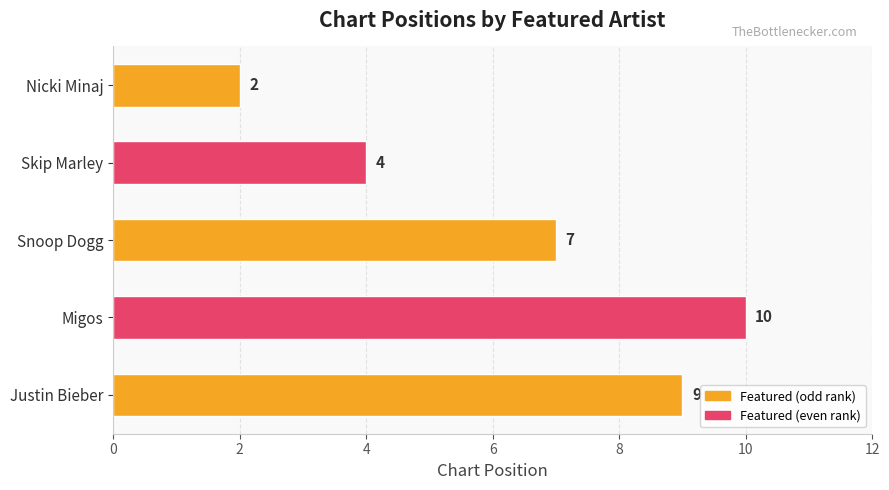

Where is the data nearest to the value 6?

Snoop Dogg